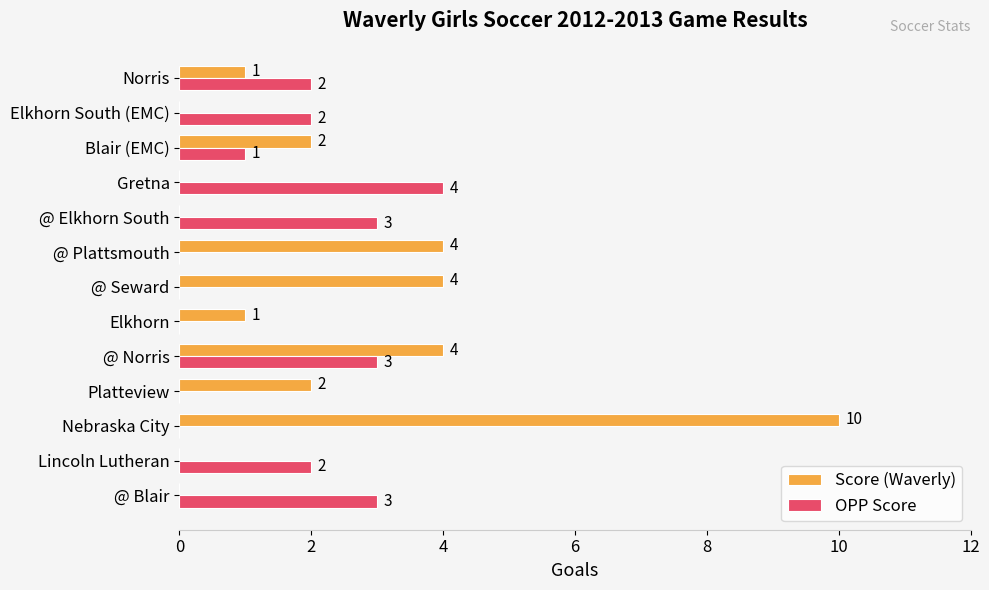

What is the sum of the OPP Score values at Elkhorn and @ Blair?

3